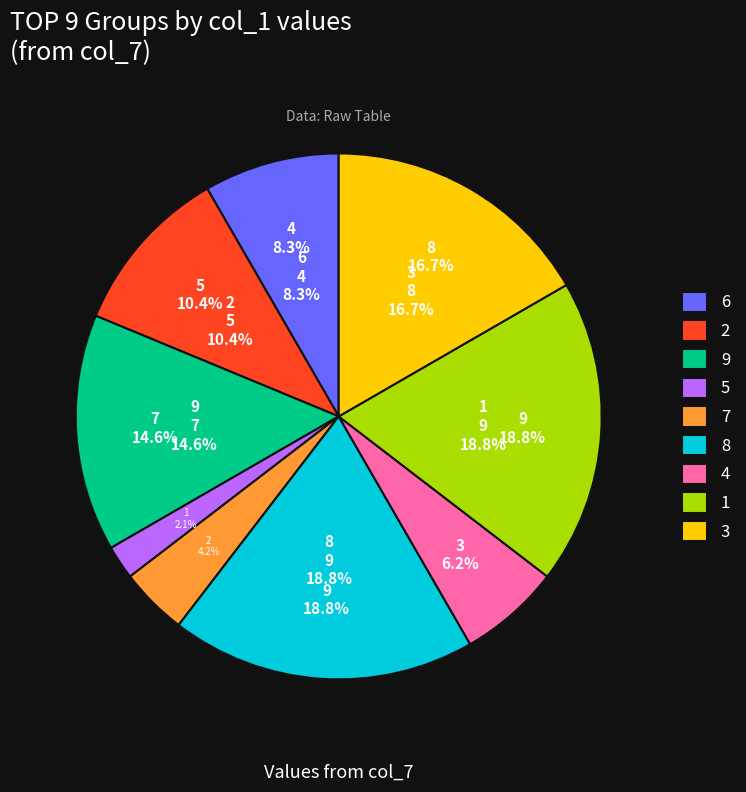

To the nearest percent, what is the difference between the 3 and 2 slice percentages?

6%